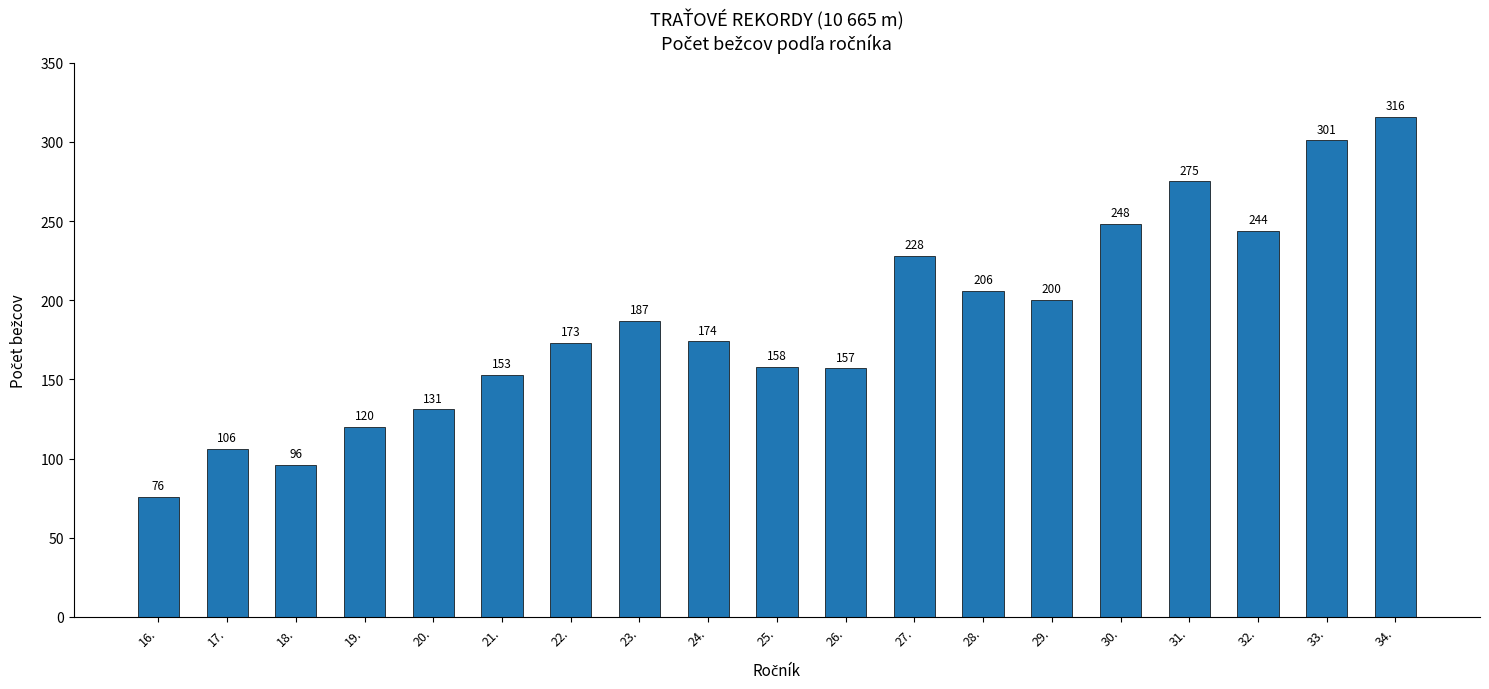

How many bars are there in total?

19